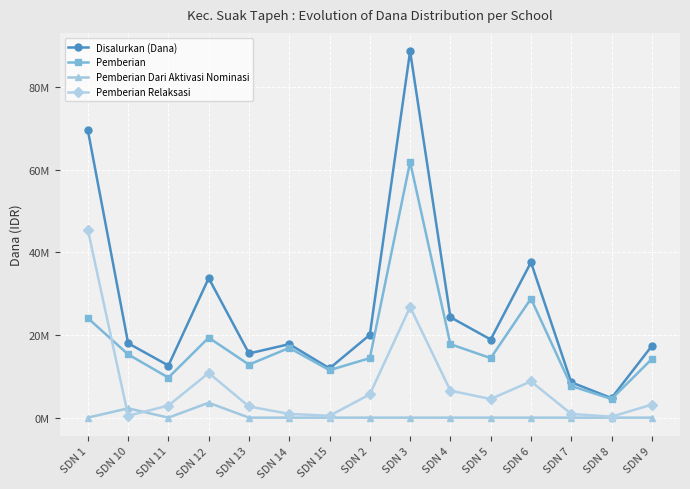

Does the chart have visible grid lines?

Yes